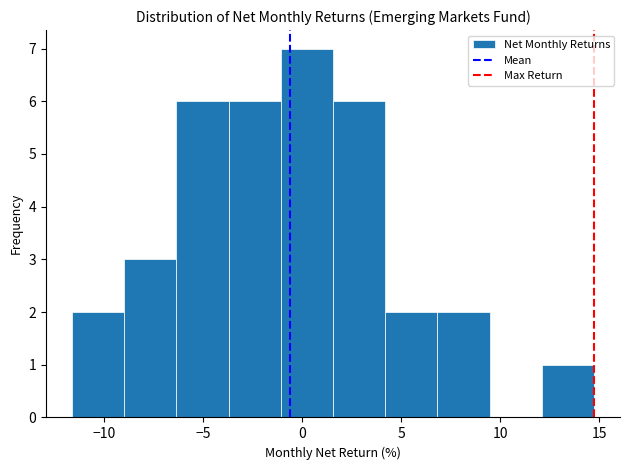

Over which range of the x-axis is the bar tallest?

-1.0 to 1.5